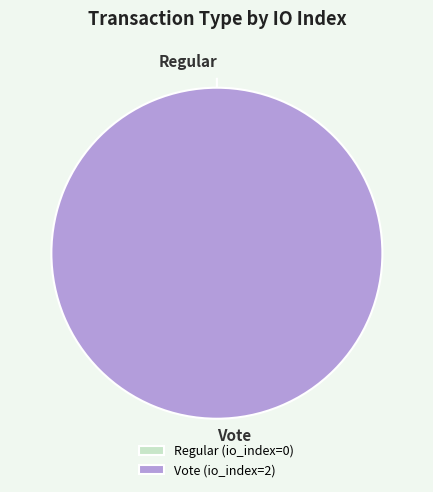

The Regular slice represents 1% of the pie. True or false?

False